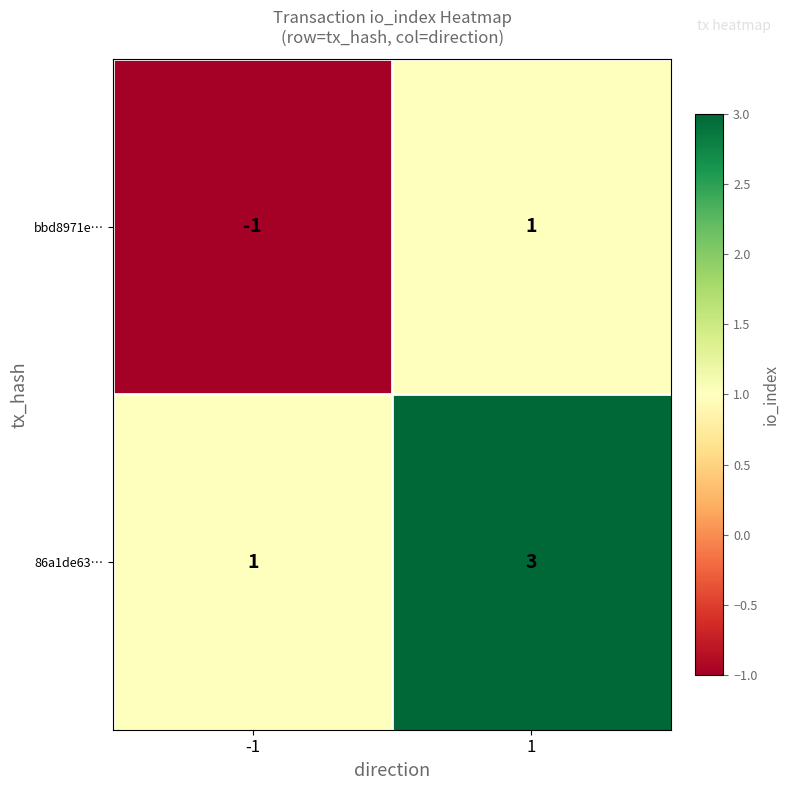

How many positive values does the bbd8971e… series have?

1